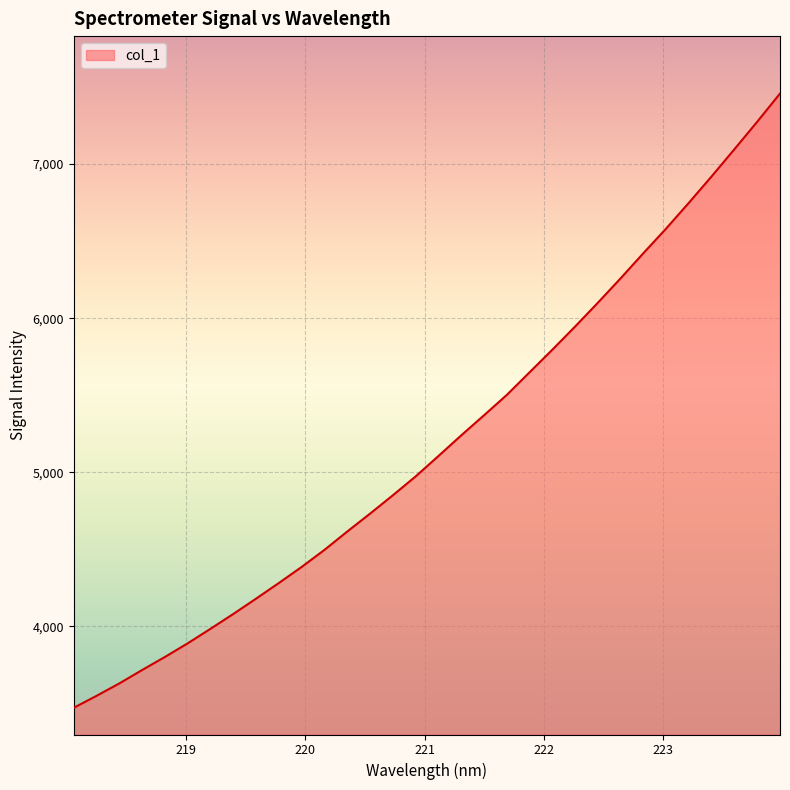

What is the difference between the maximum and minimum values?

3988.1